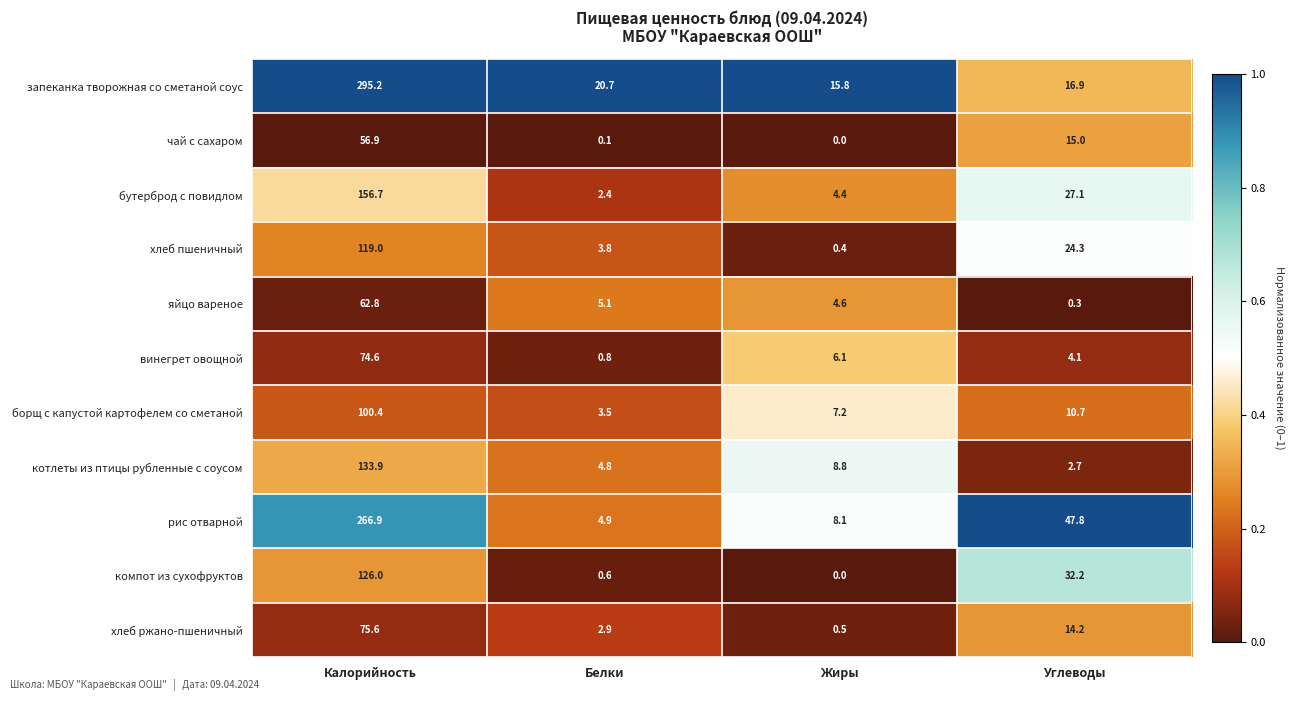

At how many categories does at least one series exceed 0?

4